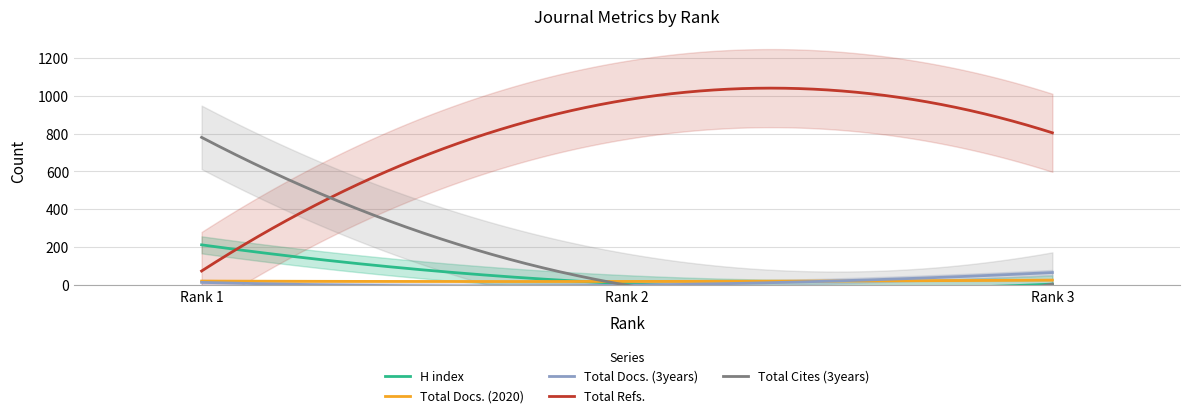

What is the sum of the H index values at Rank 2 and Rank 3?

14